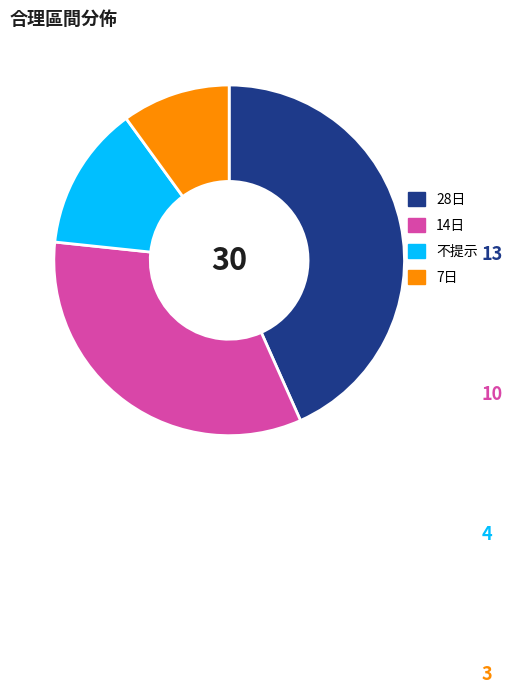

How many segments does this pie chart have?

4